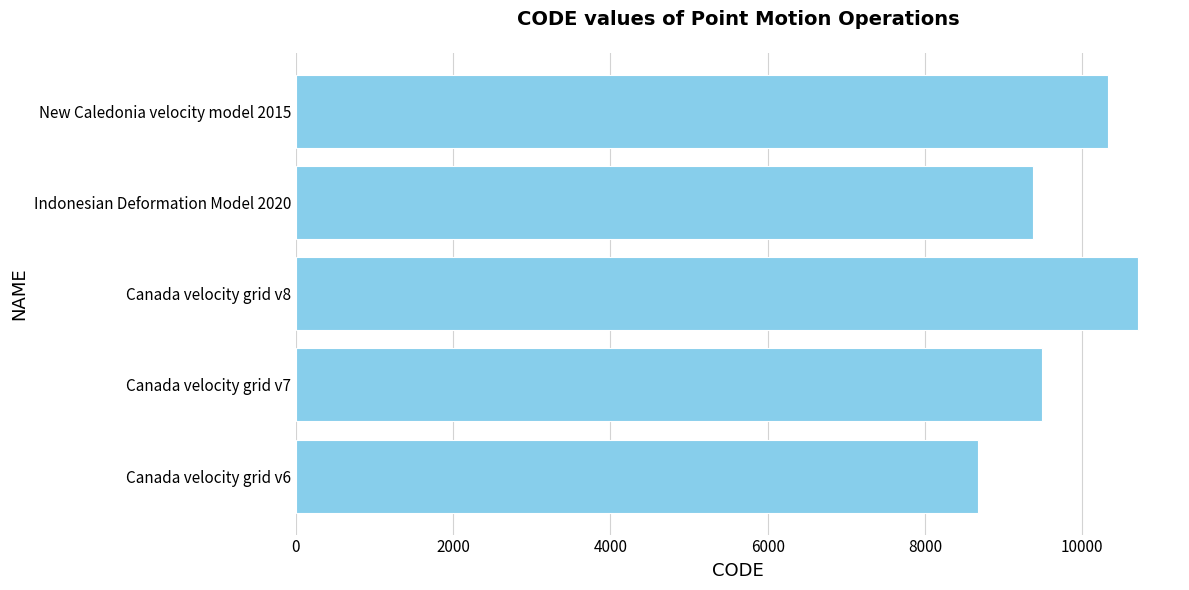

What is the difference between the maximum and minimum values?

2031